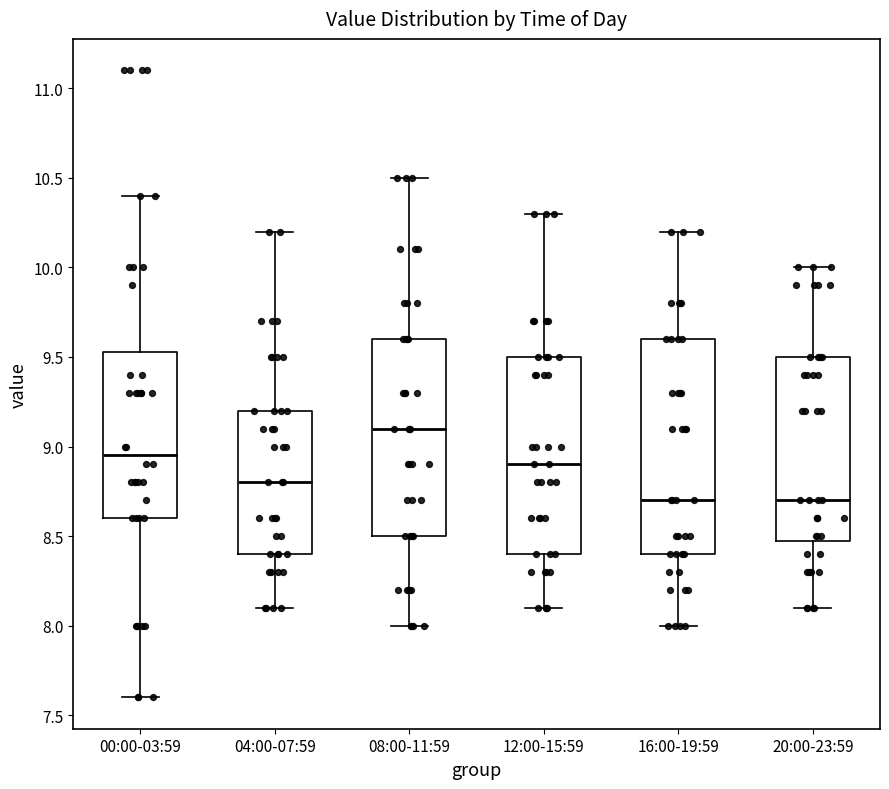

Reading left to right, read every box against the y-axis: the position of its median line, the range the box covers, and the ends of its whiskers. The values are not printed on the chart, so give them approximately, as read against the axis.

00:00-03:59: median 8.95, box 8.60 to 9.55, whiskers 7.60 to 10.40
04:00-07:59: median 8.80, box 8.40 to 9.20, whiskers 8.10 to 10.20
08:00-11:59: median 9.10, box 8.50 to 9.60, whiskers 8.00 to 10.50
12:00-15:59: median 8.90, box 8.40 to 9.50, whiskers 8.10 to 10.30
16:00-19:59: median 8.70, box 8.40 to 9.60, whiskers 8.00 to 10.20
20:00-23:59: median 8.70, box 8.50 to 9.50, whiskers 8.10 to 10.00